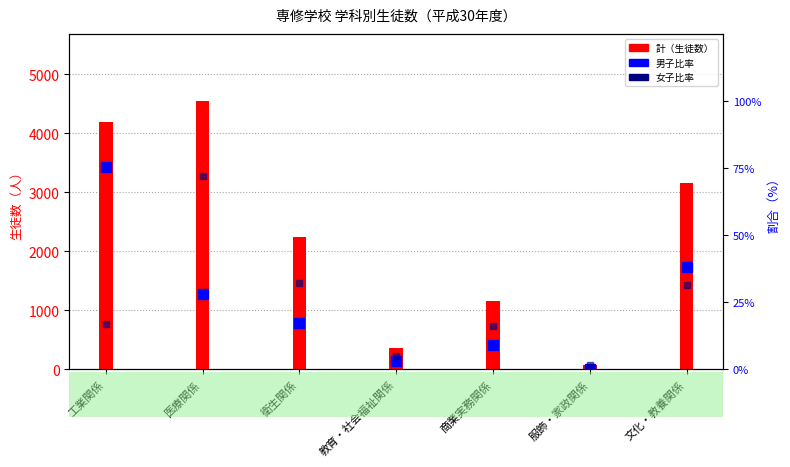

What is the label of the 6th bar from the left?

服飾・家政関係